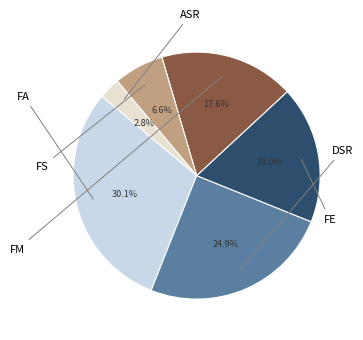

Is there any slice that represents more than half of the pie?

No